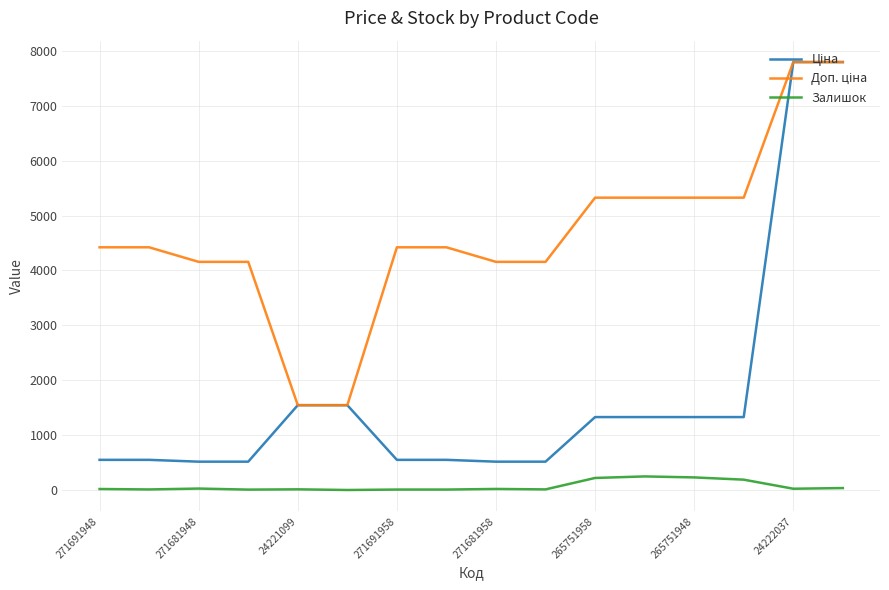

What is the spread (max minus min) of values at 265751948?

5091.9